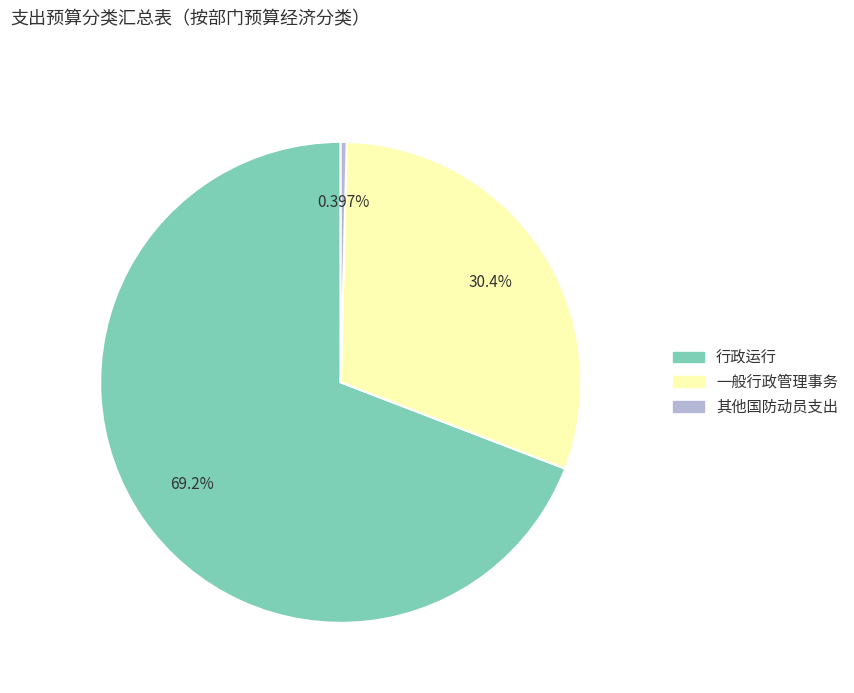

Count the number of slices in the pie.

3